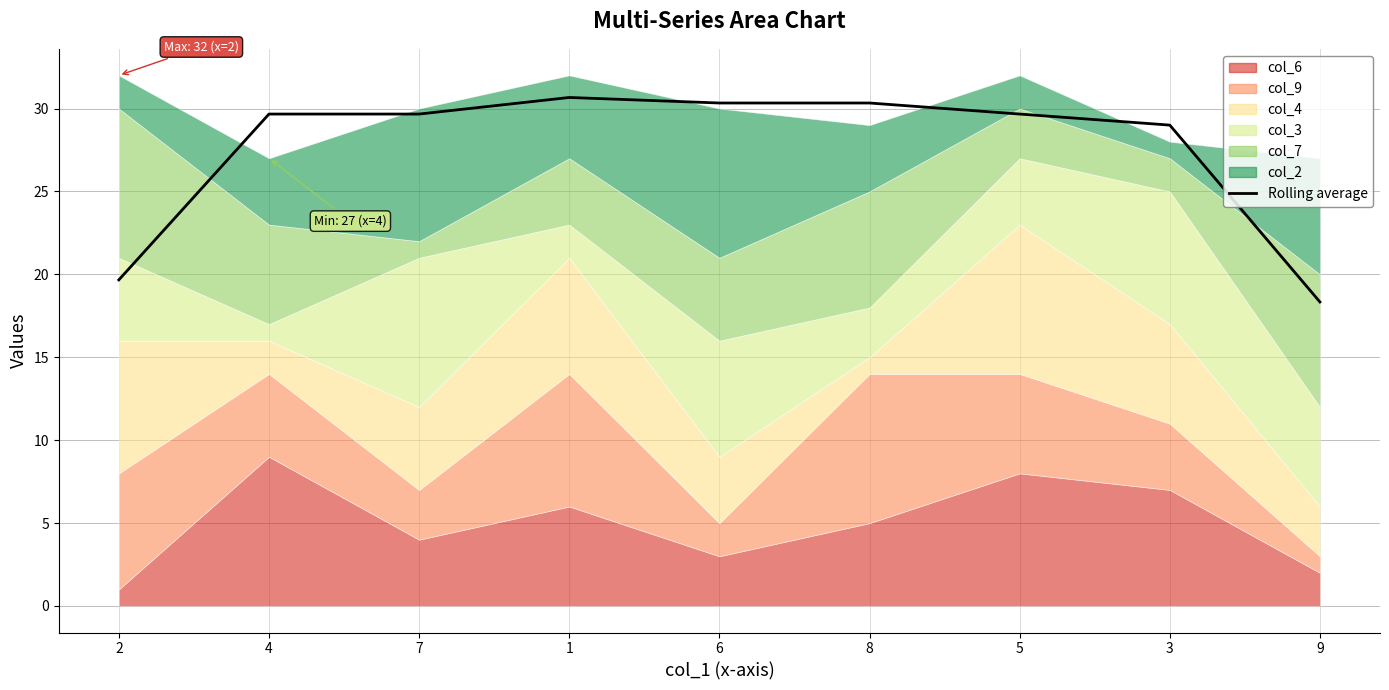

Which category has the lowest value across all series?

9